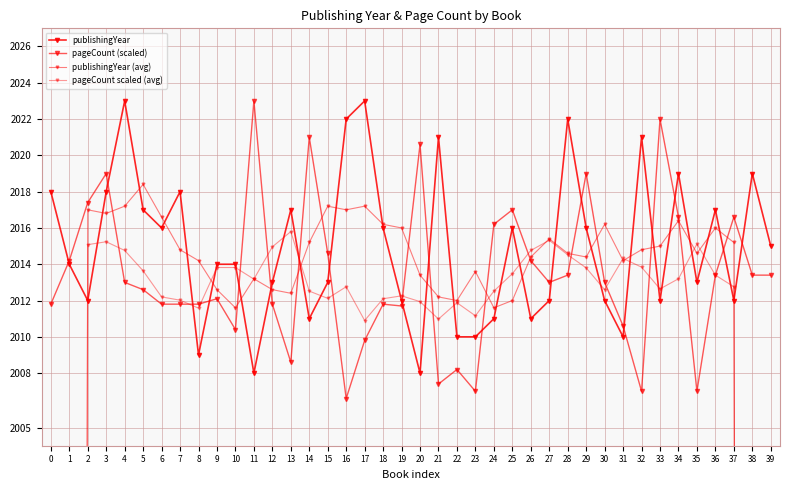

True or false: publishingYear (avg) has a value of 633.9 at 12.

False